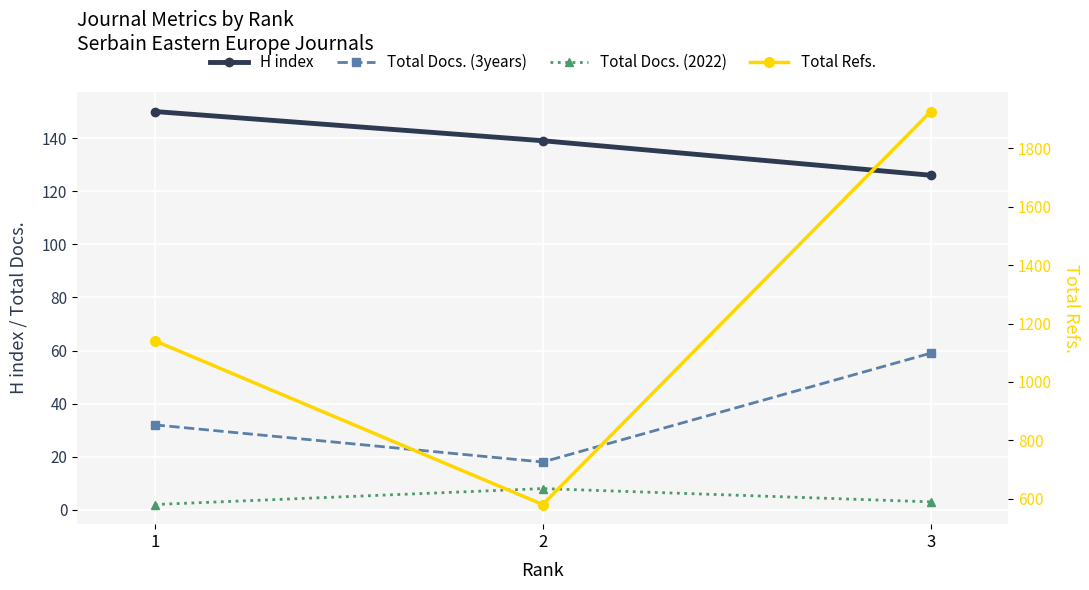

Which category has the highest value in the Total Docs. (3years) series?

3